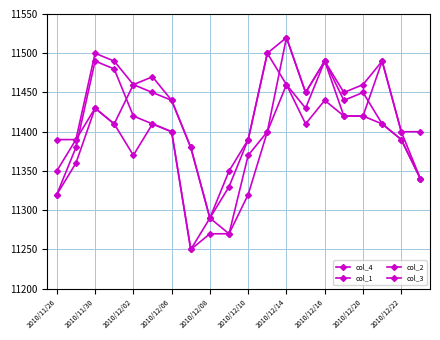

What is the sum of all col_3 values?

227500